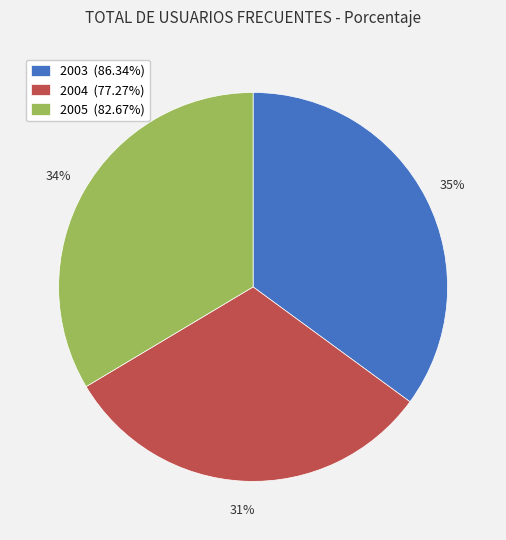

To the nearest percent, what is the average slice percentage?

33%